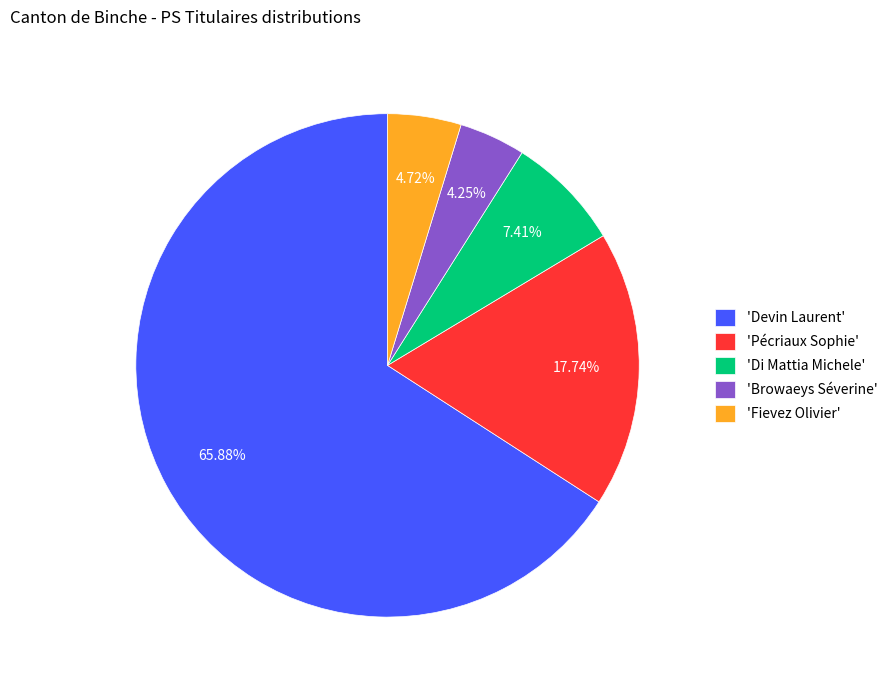

What is the majority slice?

'Devin Laurent'